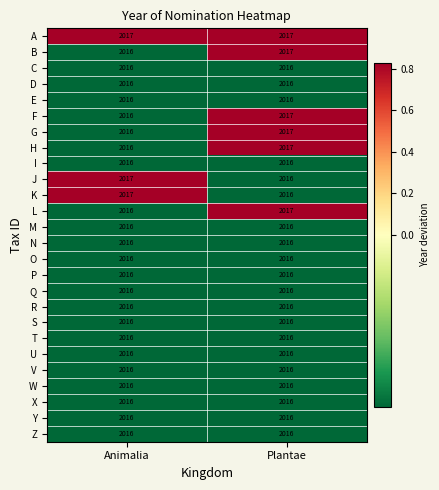

The value of C at Animalia is 1159. True or false?

False